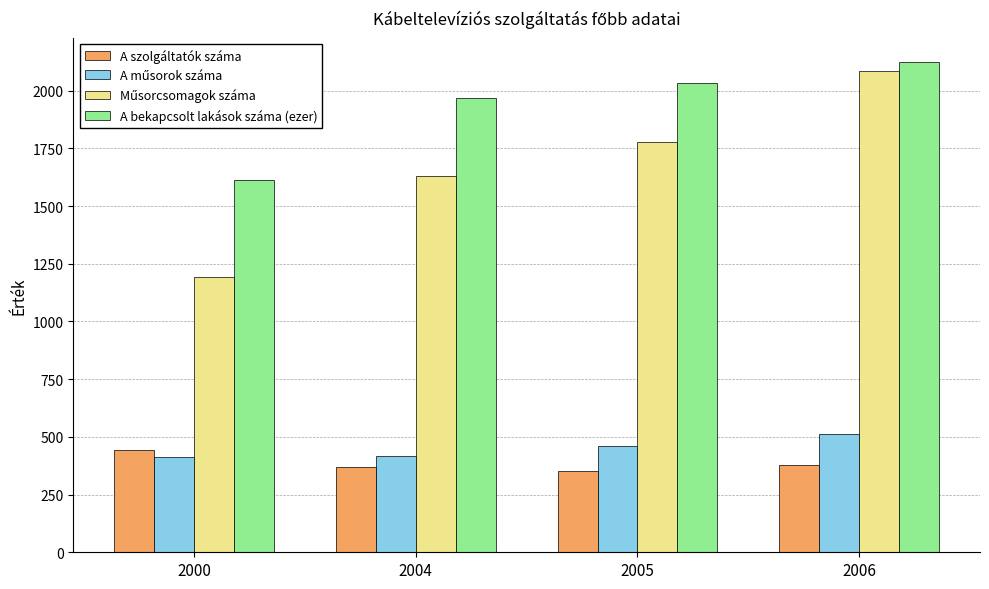

What is the greatest value displayed?

2123